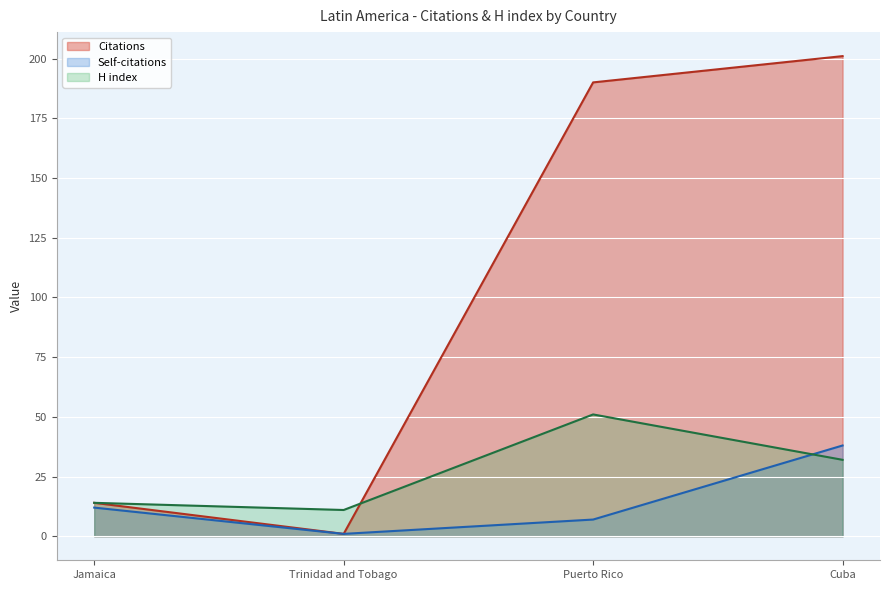

What is the value of the H index point at the 4th from the left?

32